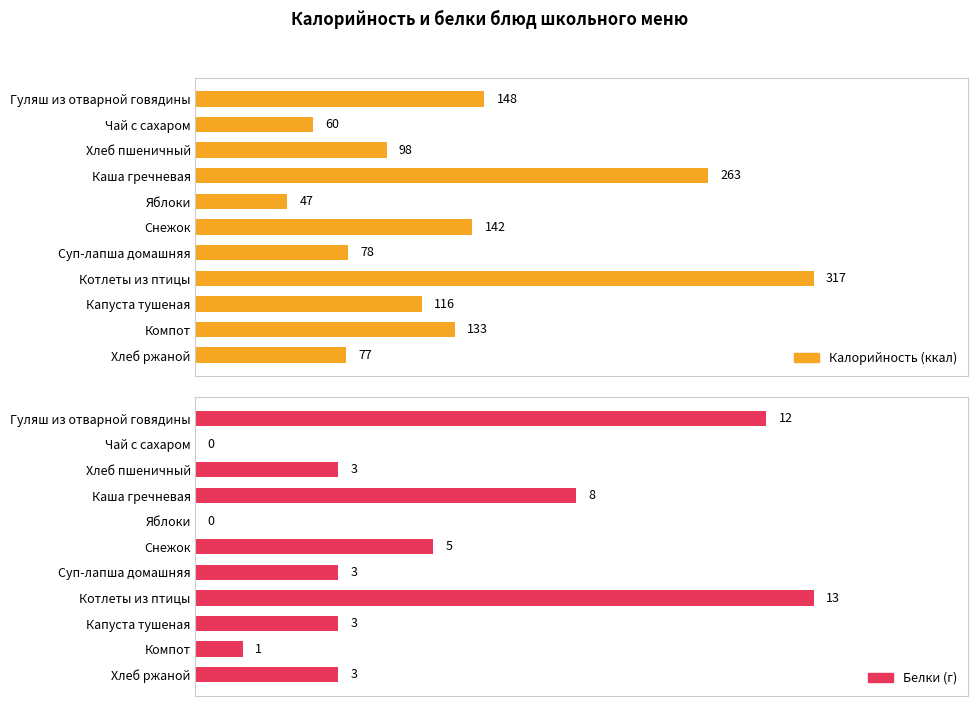

How many groups of bars are there?

11